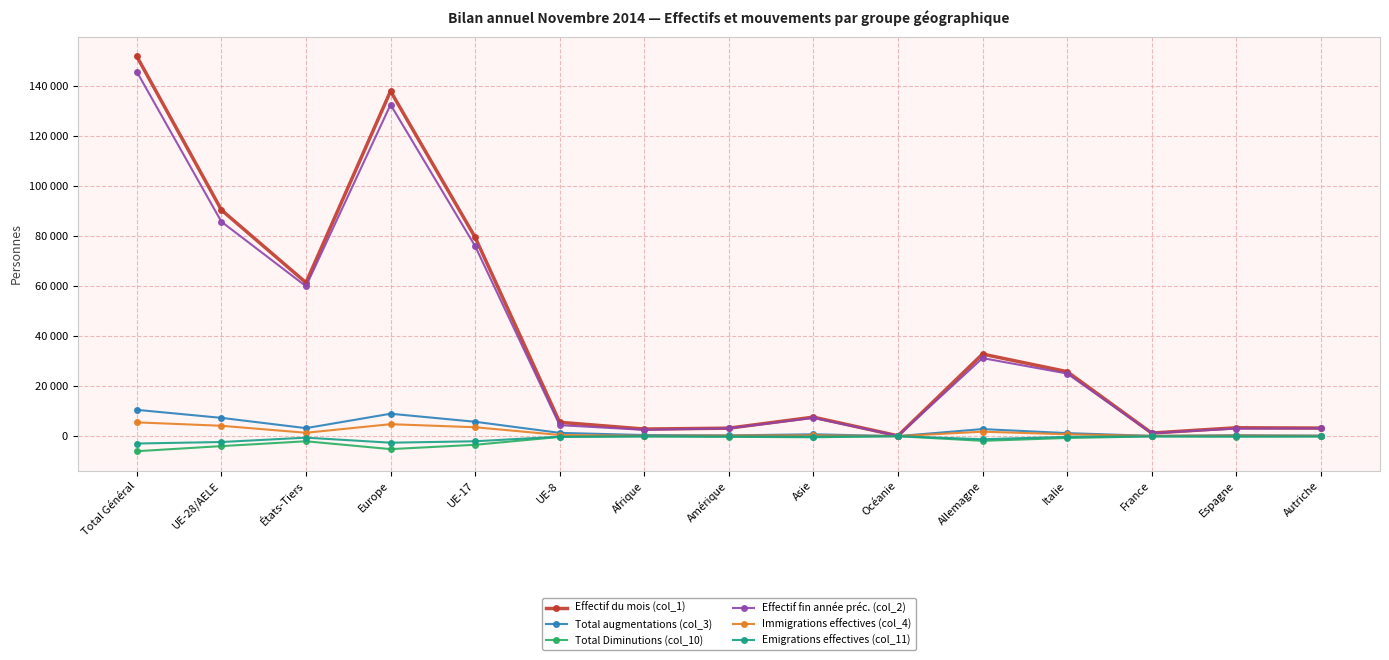

What is the label of the 13th point from the left?

France